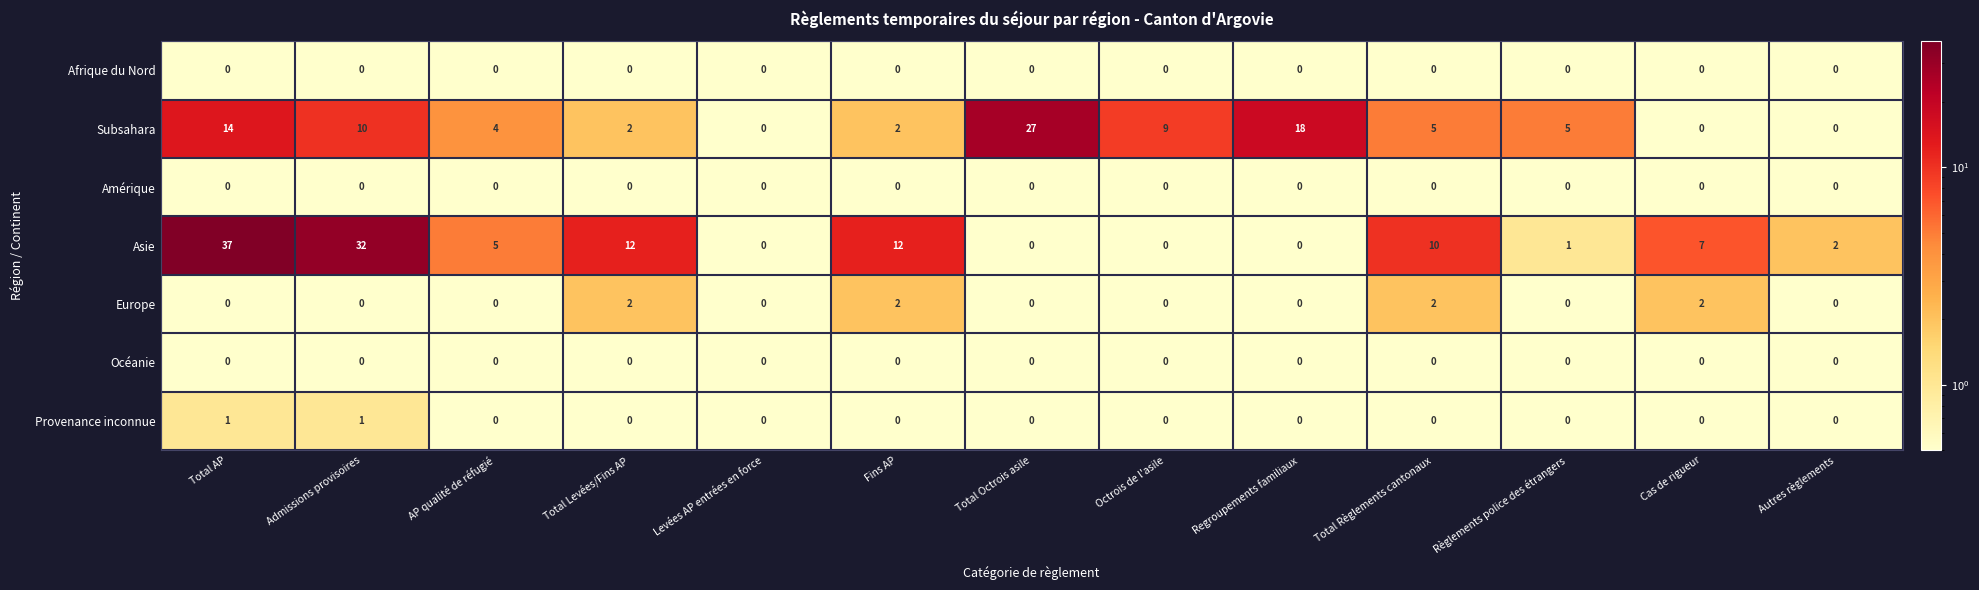

Which series has the largest total across all categories?

Asie